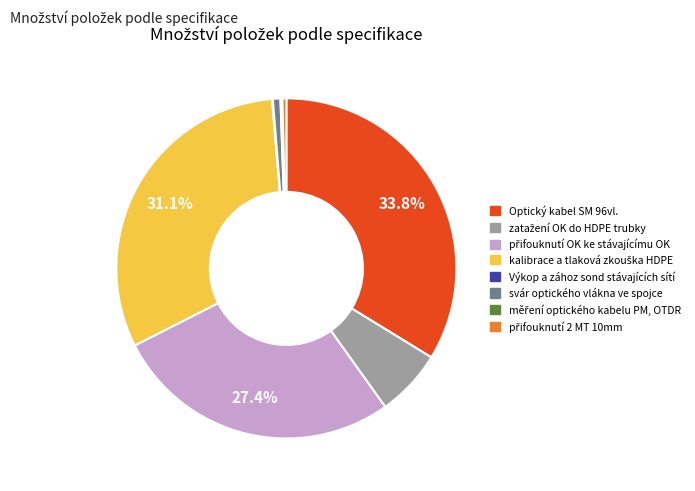

Does svár optického vlákna ve spojce account for over 50% of the chart?

No